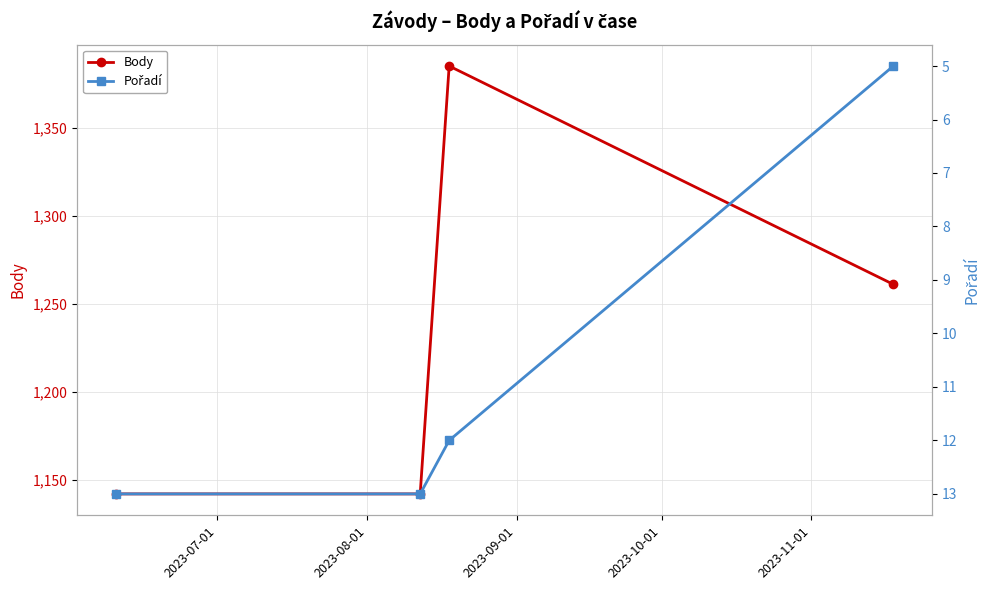

True or false: Body has more than 2 interior local peaks.

False